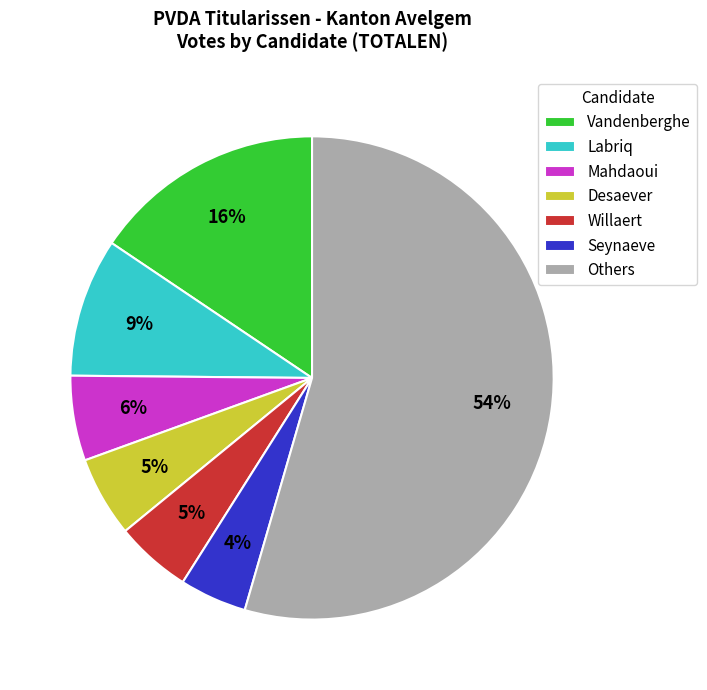

How many slices are in this pie chart?

7